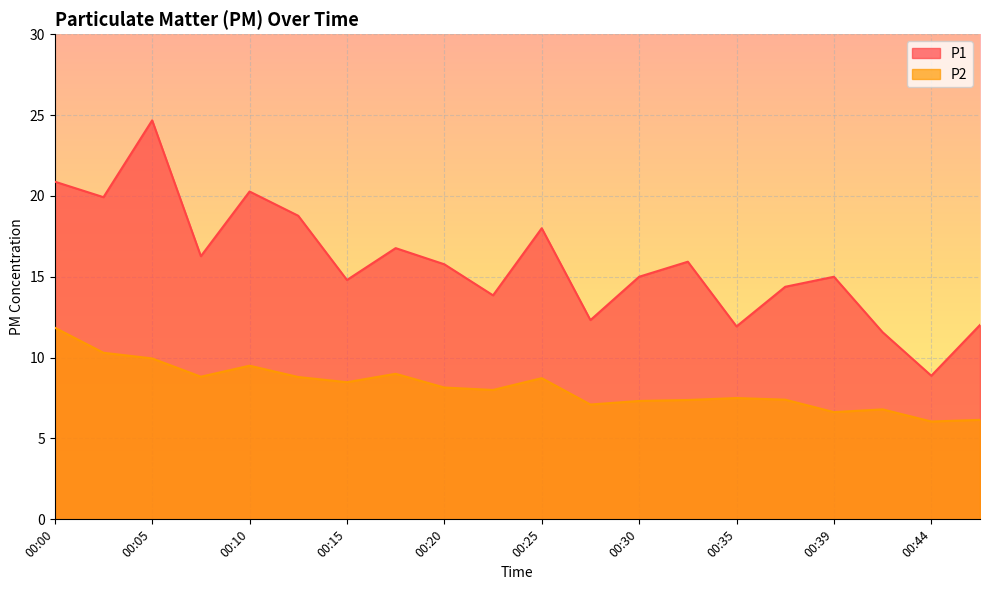

List the series in order of their overall mean, lowest first.

P2, P1